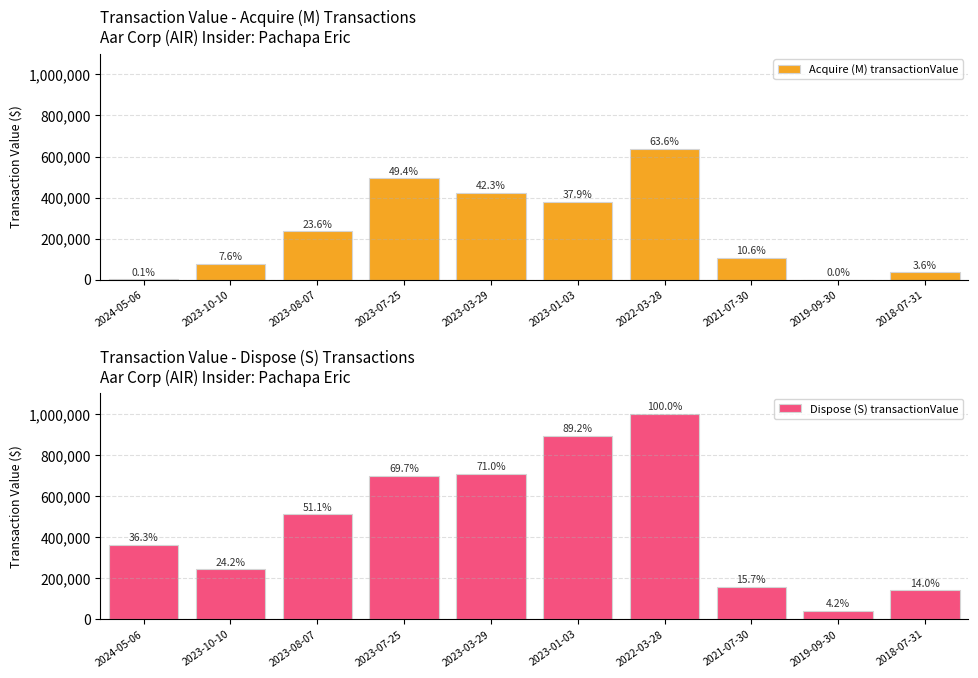

Read the Acquire (M) transactionValue value at 2018-07-31.

35556